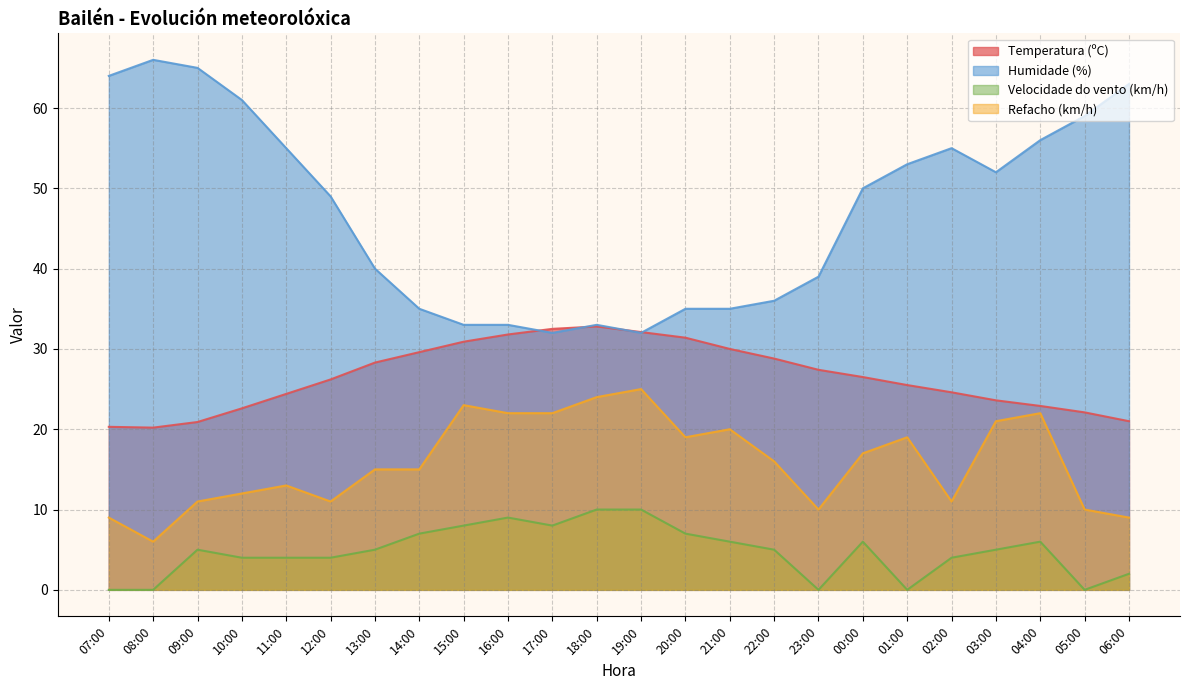

Does the chart have visible grid lines?

Yes